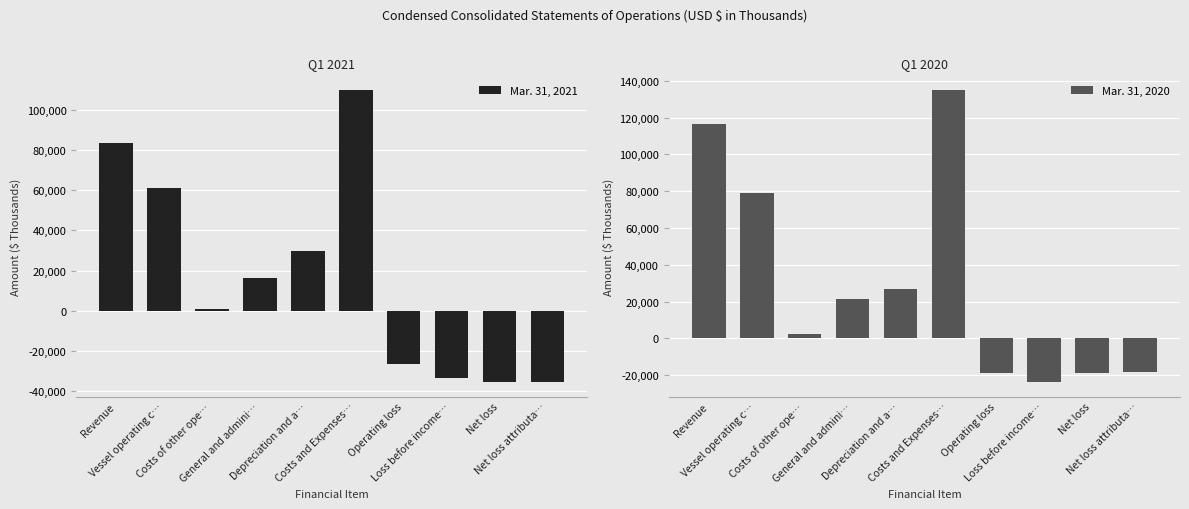

What is the minimum value for Mar. 31, 2021?

-35527